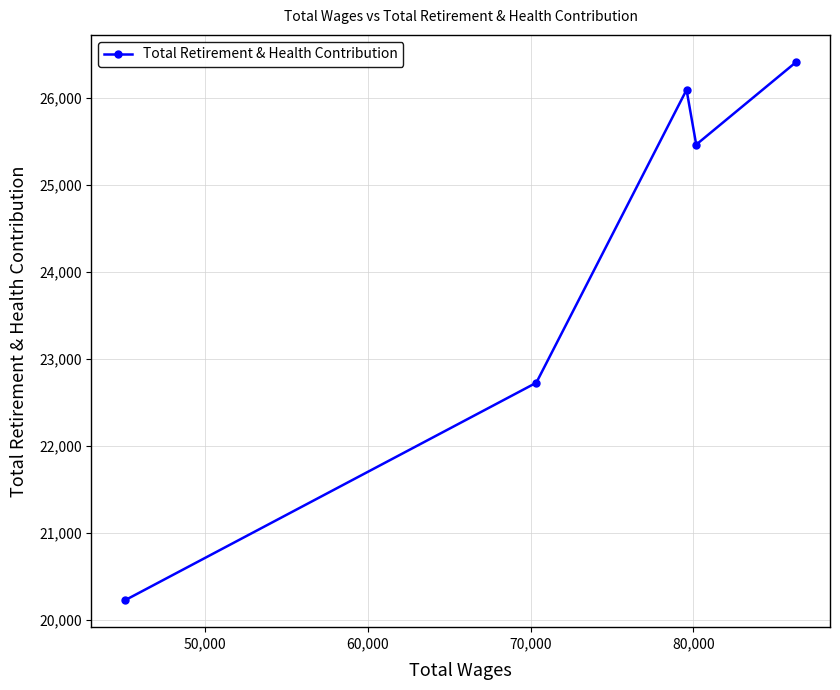

What is the minimum value shown in the chart?

20229